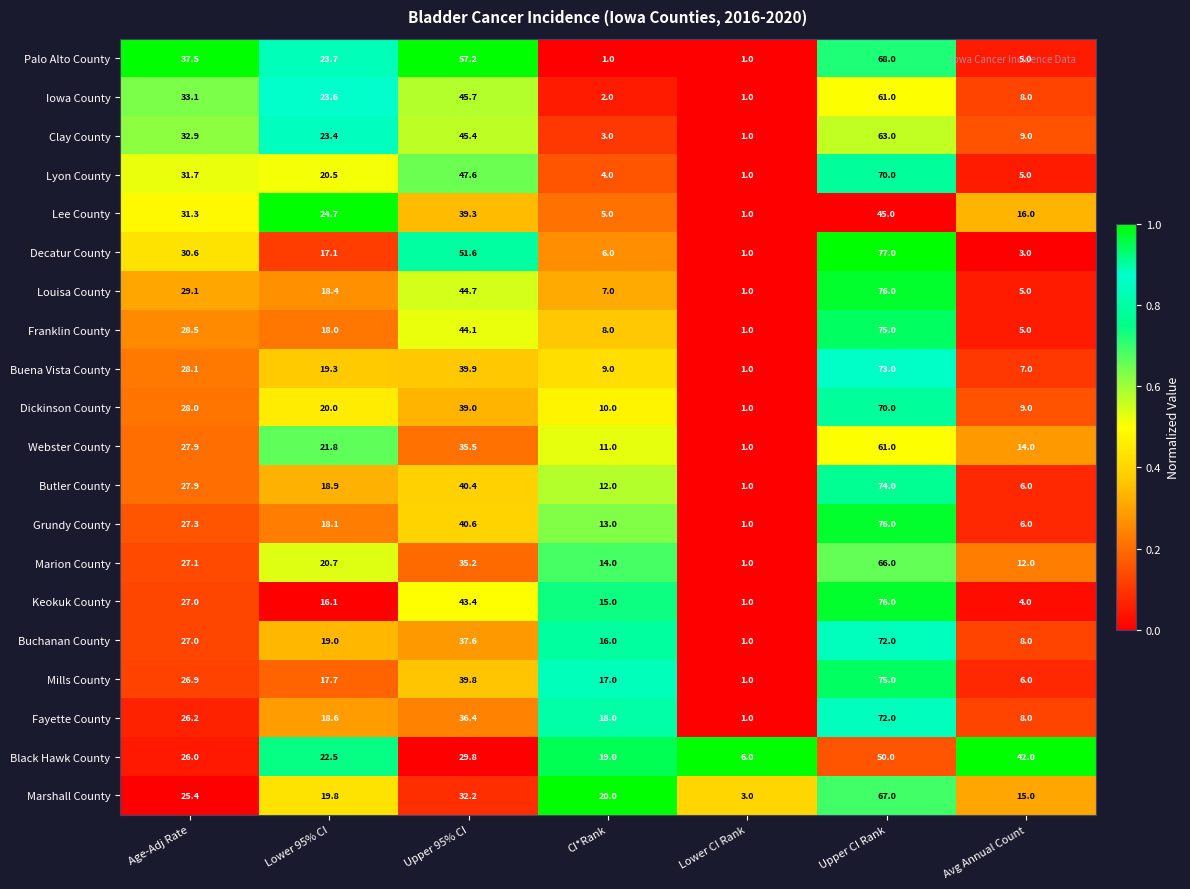

At how many categories does at least one series exceed 30?

4